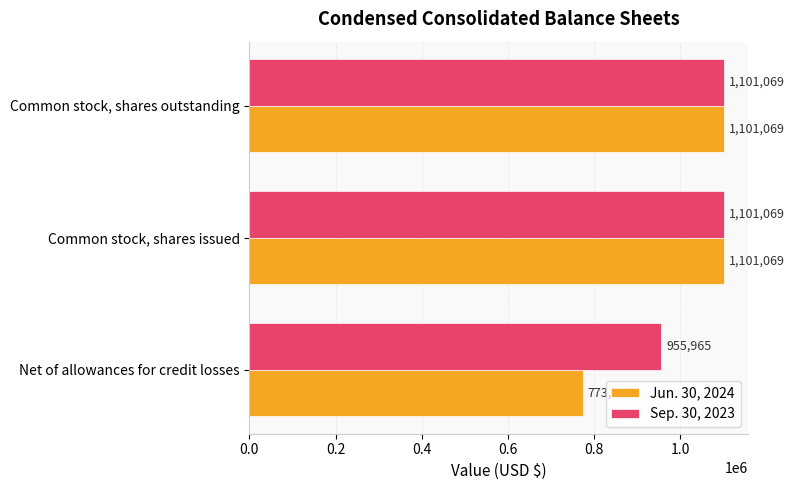

What is the sum of all Sep. 30, 2023 values?

3158103